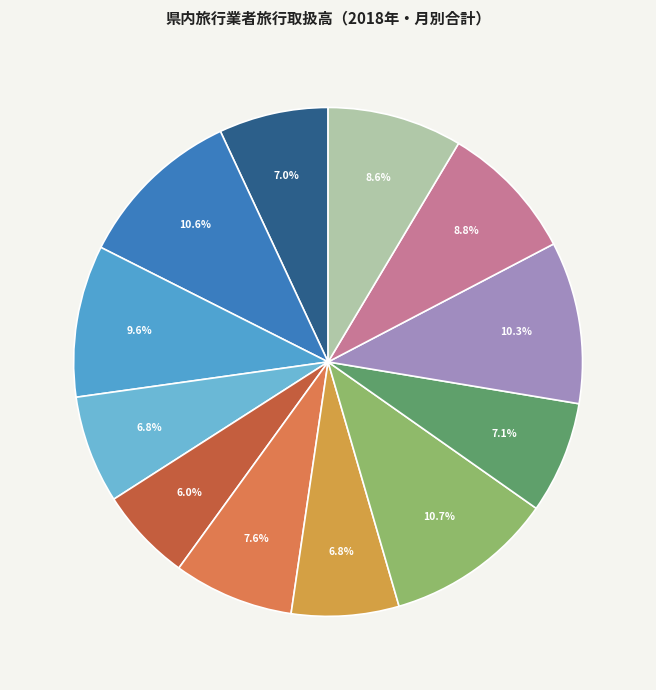

How many segments does this pie chart have?

12